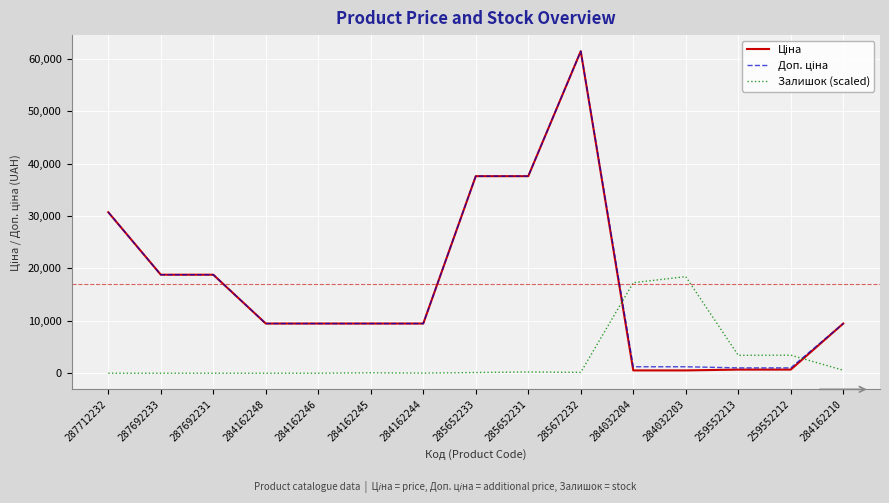

What is the total value across all series at 287692231?

37593.6